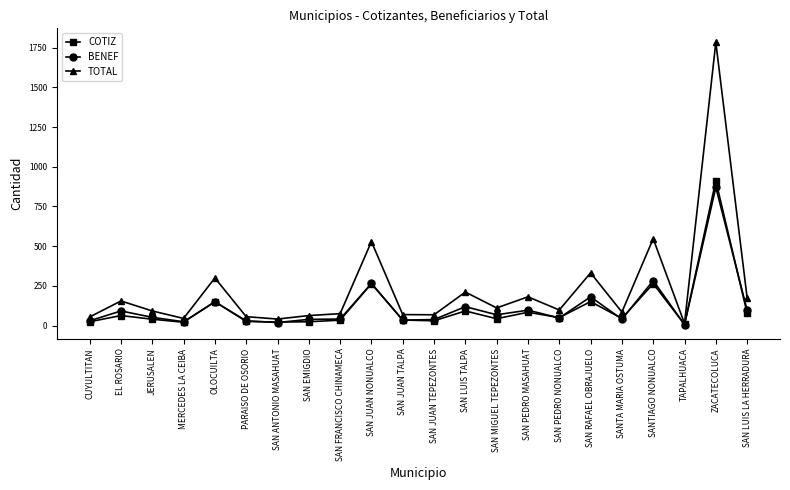

The BENEF series shows 48 at SAN PEDRO NONUALCO. True or false?

True